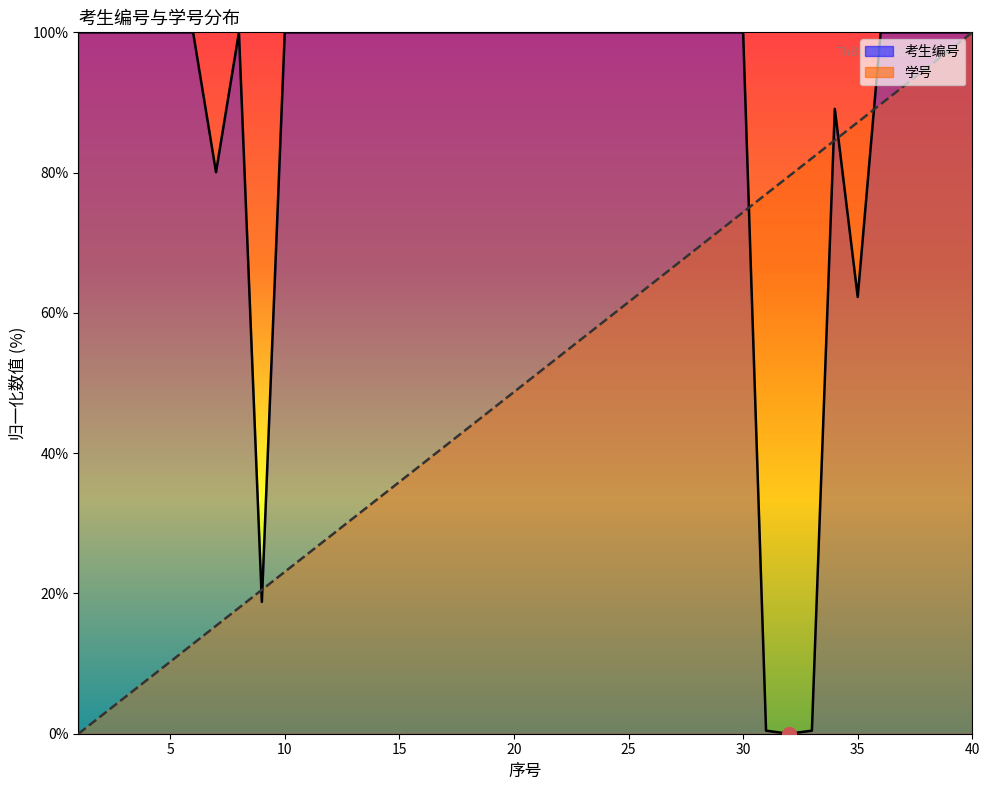

Rank the series by their maximum value, from highest to lowest.

考生编号, 学号